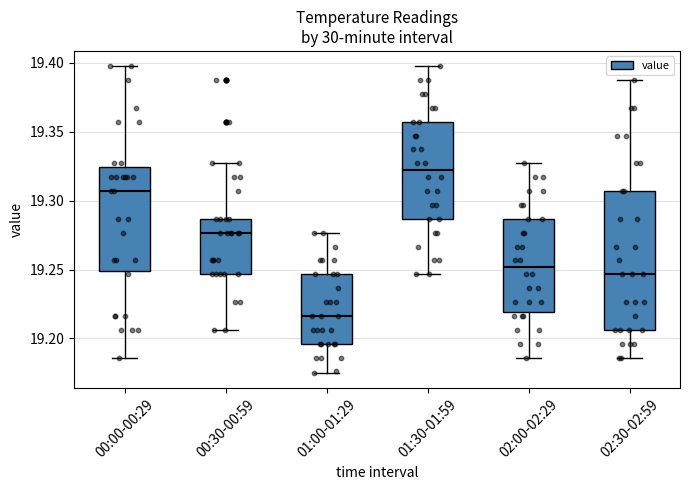

Which box has the lowest median line?

01:00-01:29